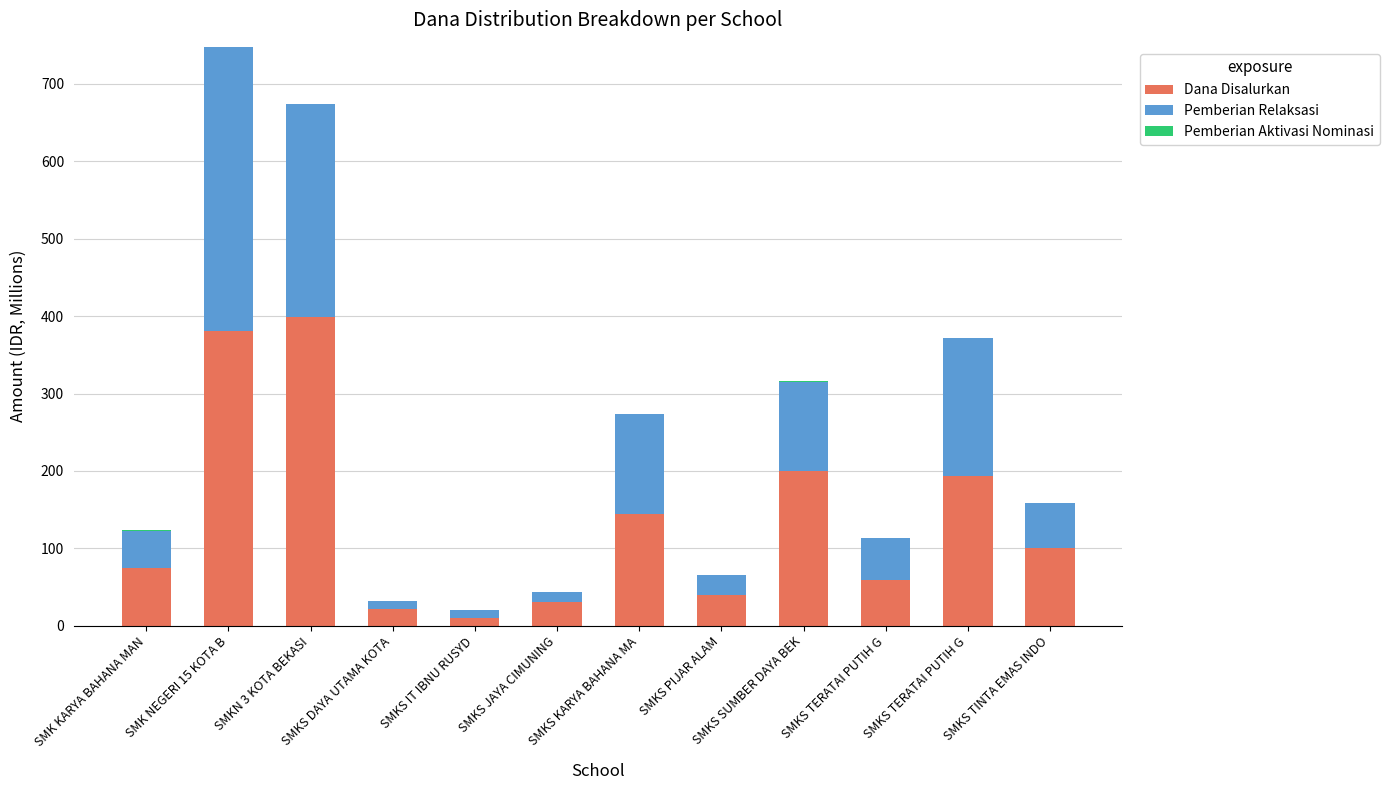

Does the chart contain stacked bars?

Yes